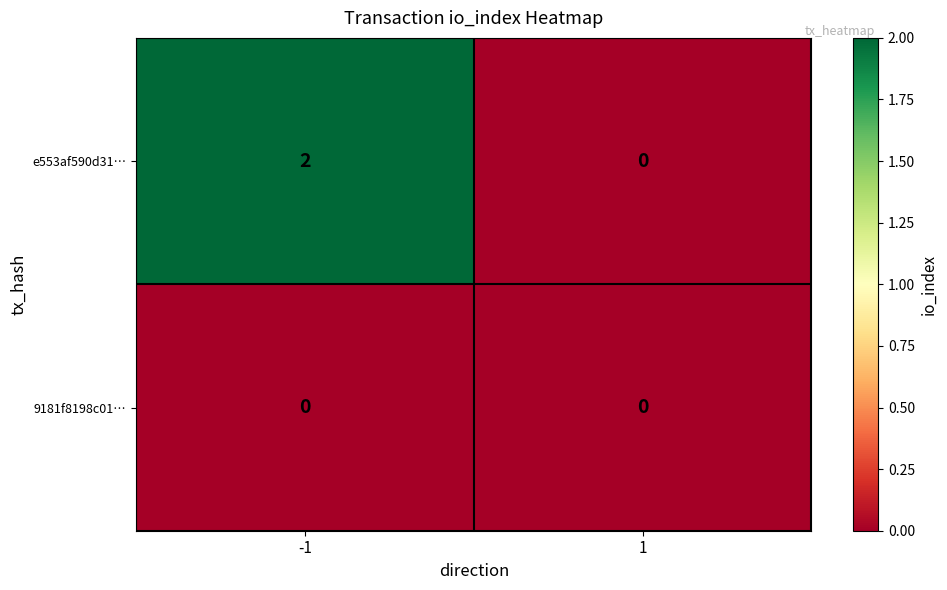

Rank the series by their maximum value, from highest to lowest.

e553af590d31…, 9181f8198c01…